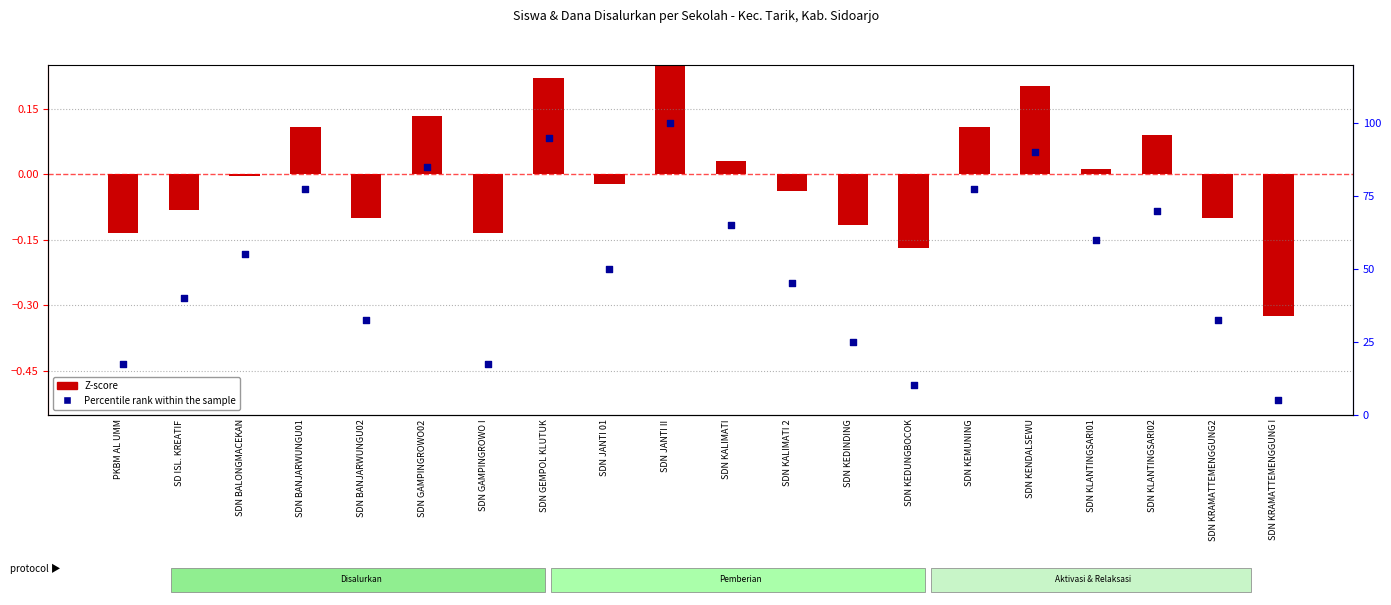

Which series has the widest spread of Y values?

Percentile rank within sample